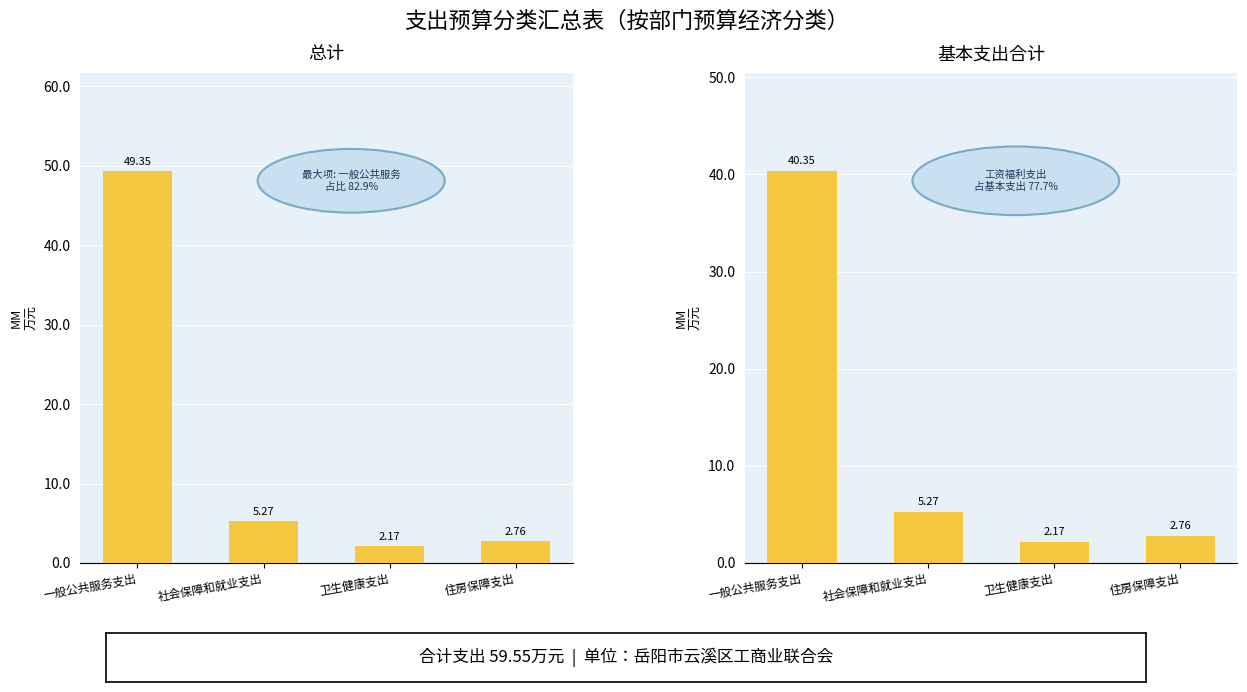

Is the value of 基本支出合计 at 一般公共服务支出 greater than the value of 总计 at 社会保障和就业支出?

Yes